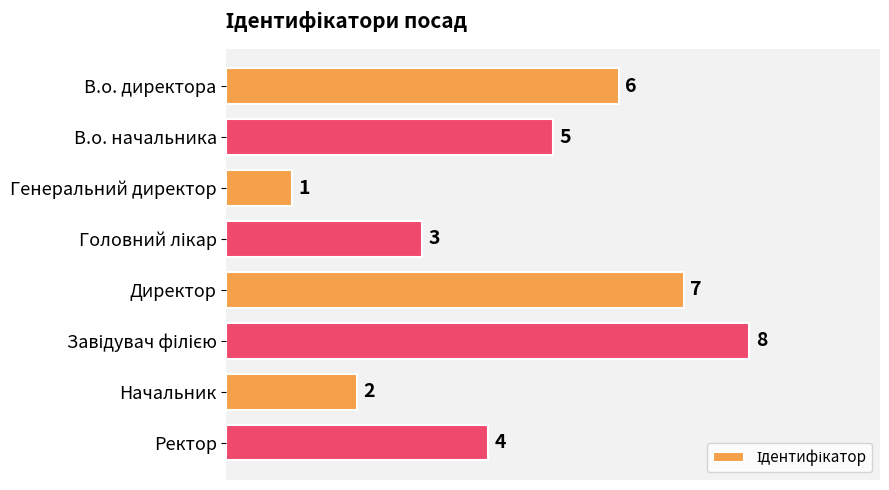

What is the smallest value displayed?

1